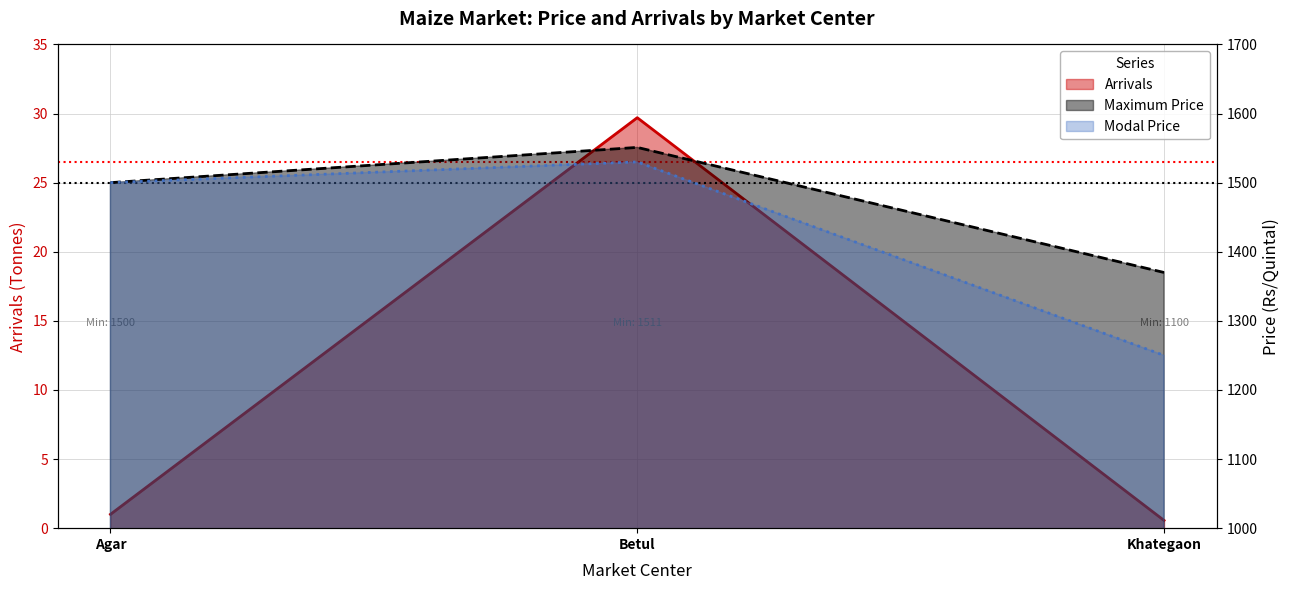

Which series changed the most between Agar and Betul?

Maximum Price